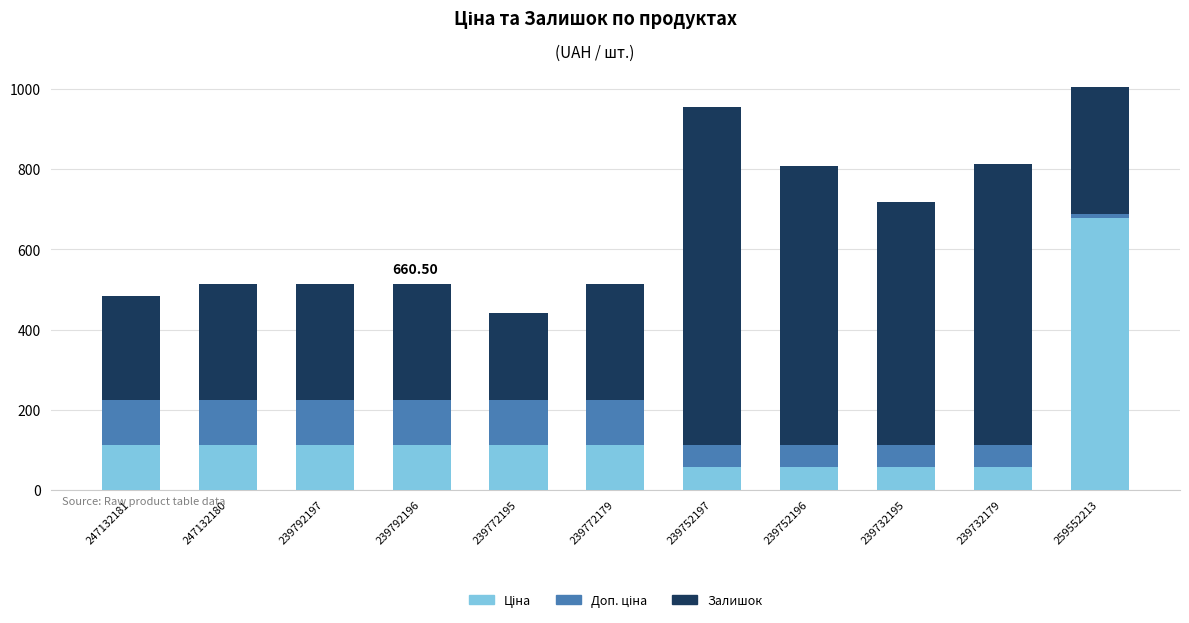

What is the total value across all series at 239752196?

809.8